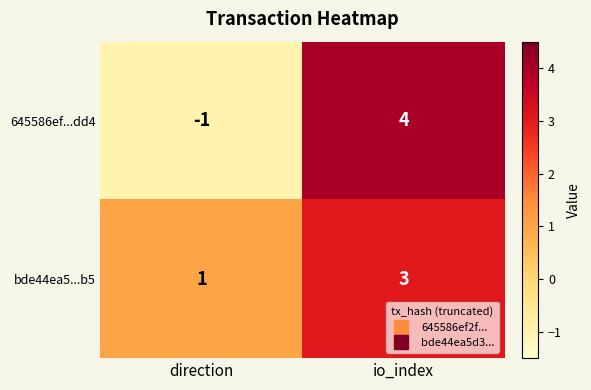

True or false: 645586ef...dd4 has a value of 0 at direction.

False